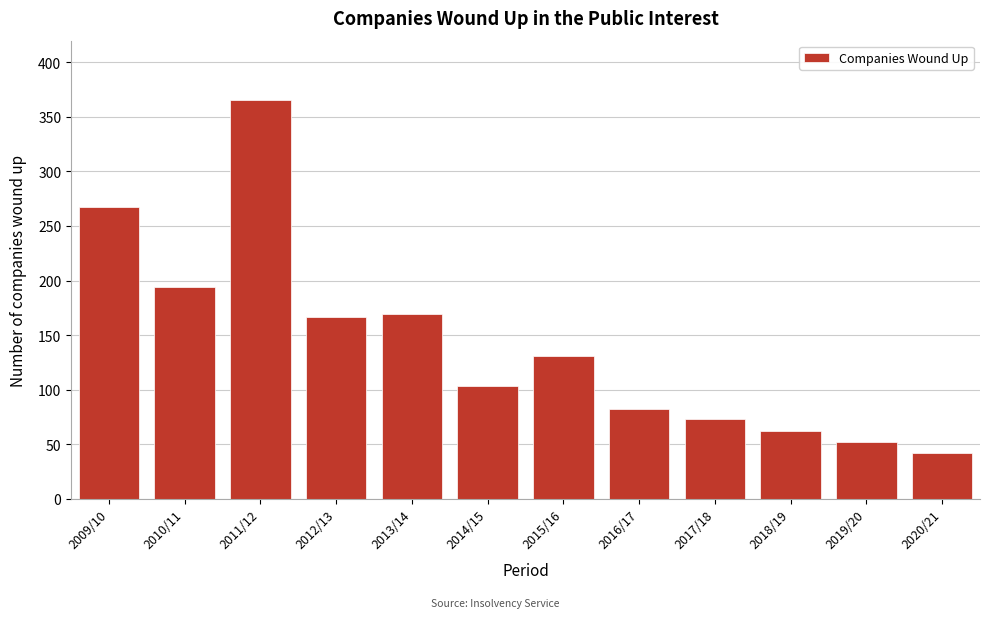

Reading left to right, what are all the values shown in this chart?

267	194	365	167	169	103	131	82	73	62	52	42